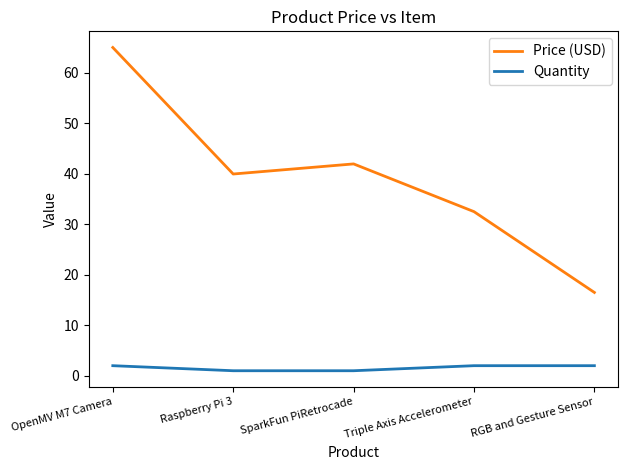

What is the difference between the highest and lowest values at RGB and Gesture Sensor?

14.5